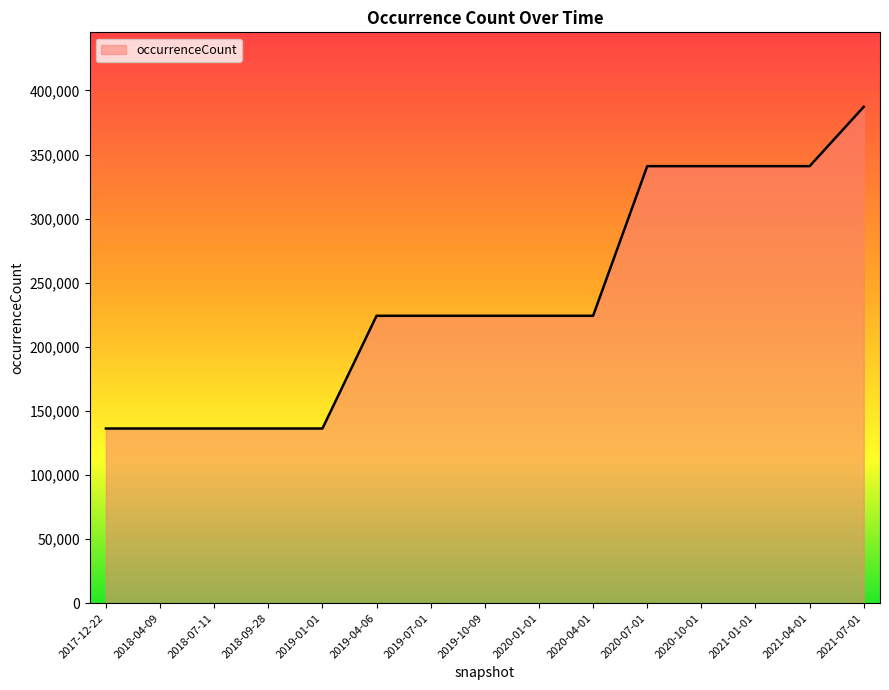

What is the difference between the maximum and minimum values?

250997